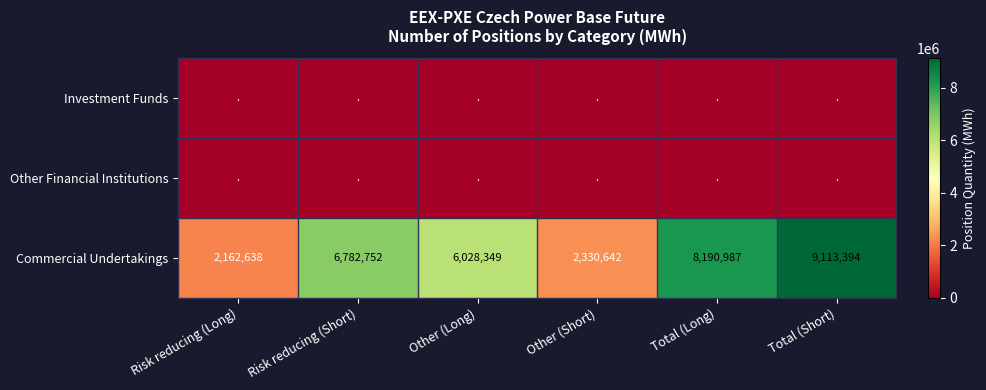

The value of Commercial Undertakings at Total (Short) is 5737513. True or false?

False